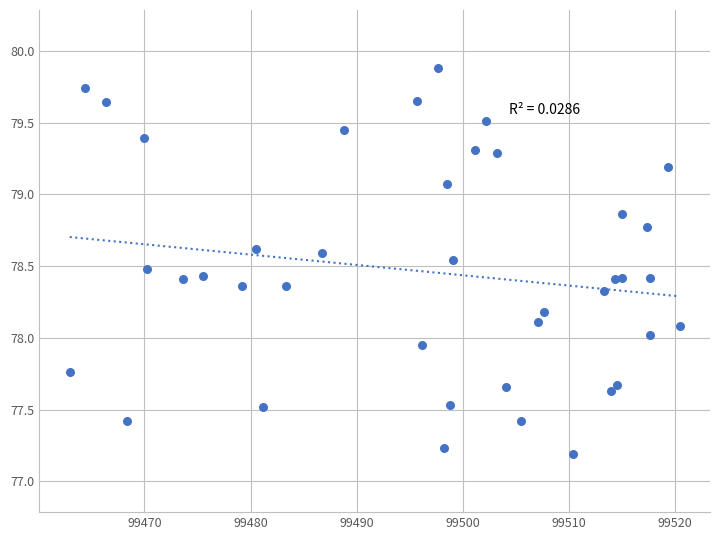

What is the range of Y values (max minus min)?

2.7